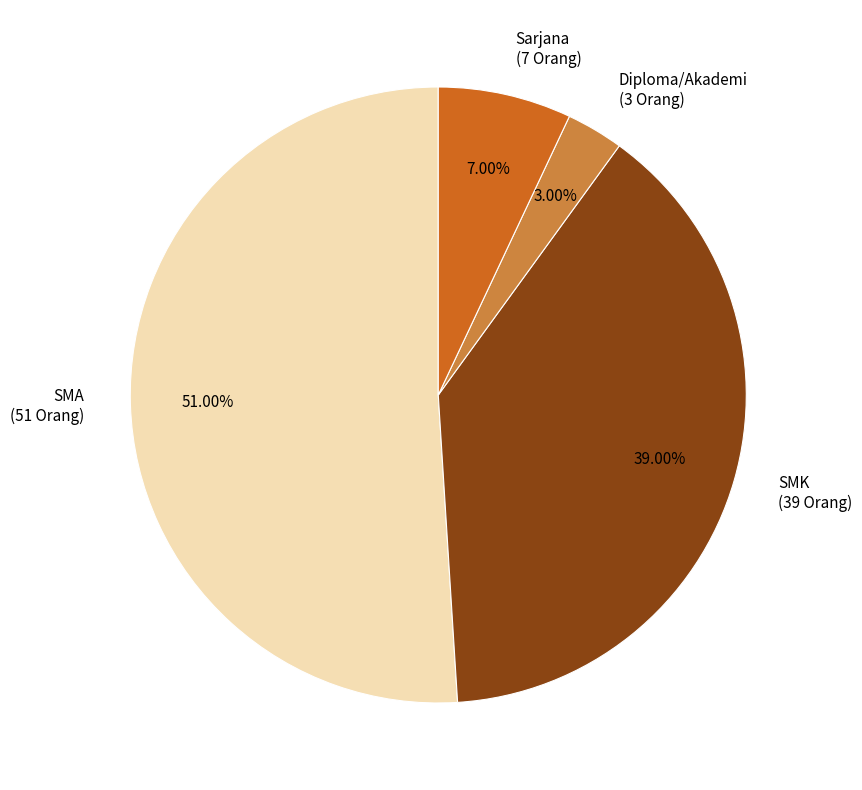

Does SMK (39 Orang) represent more than half of the total?

No